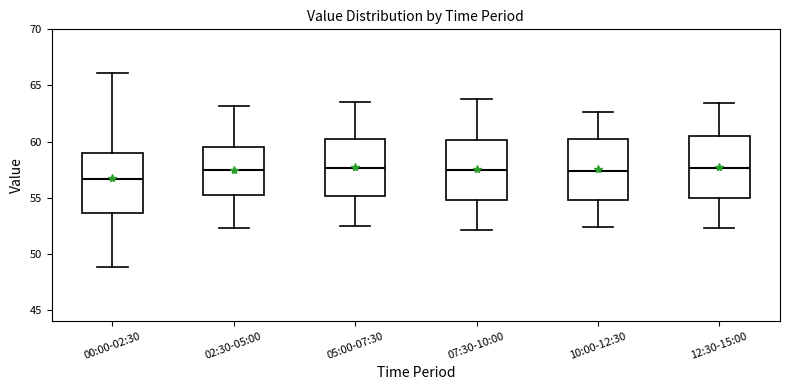

Reading left to right, transcribe this box plot: for each box, give where its median line is, the range the box spans, and where its two whiskers end, as read against the y-axis. The values are not printed on the chart, so give them approximately, as read against the axis.

00:00-02:30: median 56.5, box 53.5 to 59.0, whiskers 49.0 to 66.0
02:30-05:00: median 57.5, box 55.5 to 59.5, whiskers 52.5 to 63.0
05:00-07:30: median 57.5, box 55.0 to 60.0, whiskers 52.5 to 63.5
07:30-10:00: median 57.5, box 55.0 to 60.0, whiskers 52.0 to 64.0
10:00-12:30: median 57.5, box 55.0 to 60.0, whiskers 52.5 to 62.5
12:30-15:00: median 57.5, box 55.0 to 60.5, whiskers 52.5 to 63.5